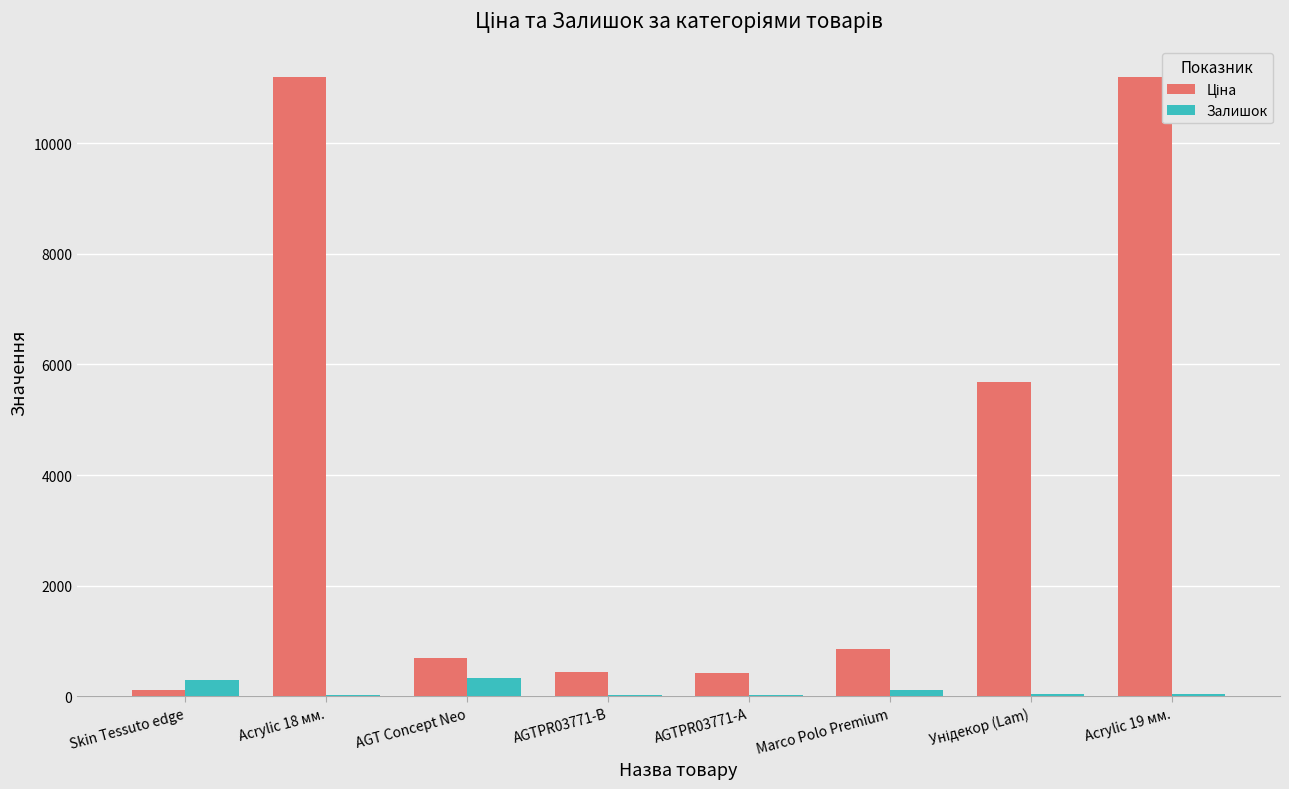

The Залишок series shows 331.0 at AGT Concept Neo. True or false?

True